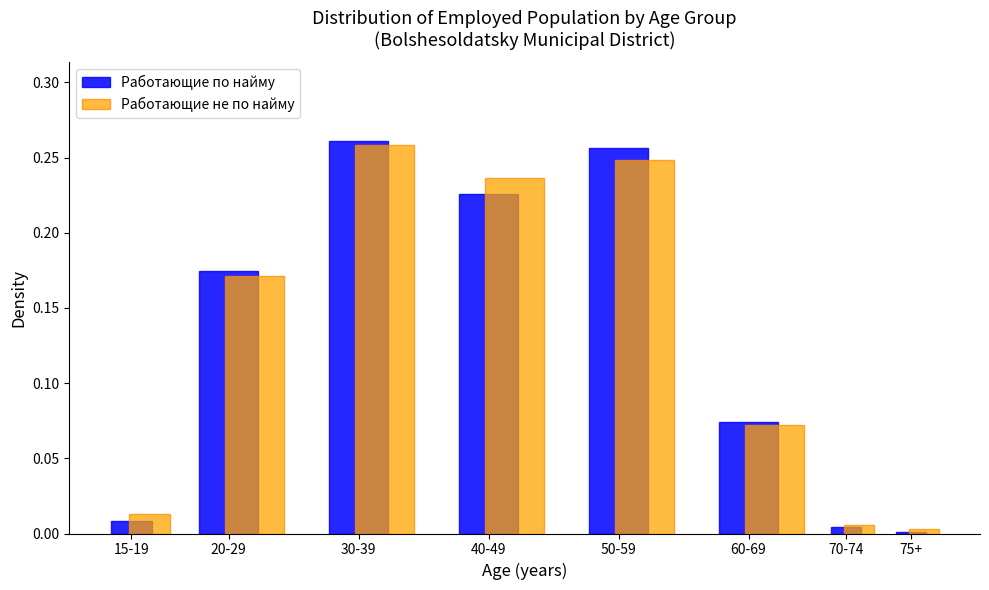

Which series has the largest range (max minus min)?

Работающие по найму